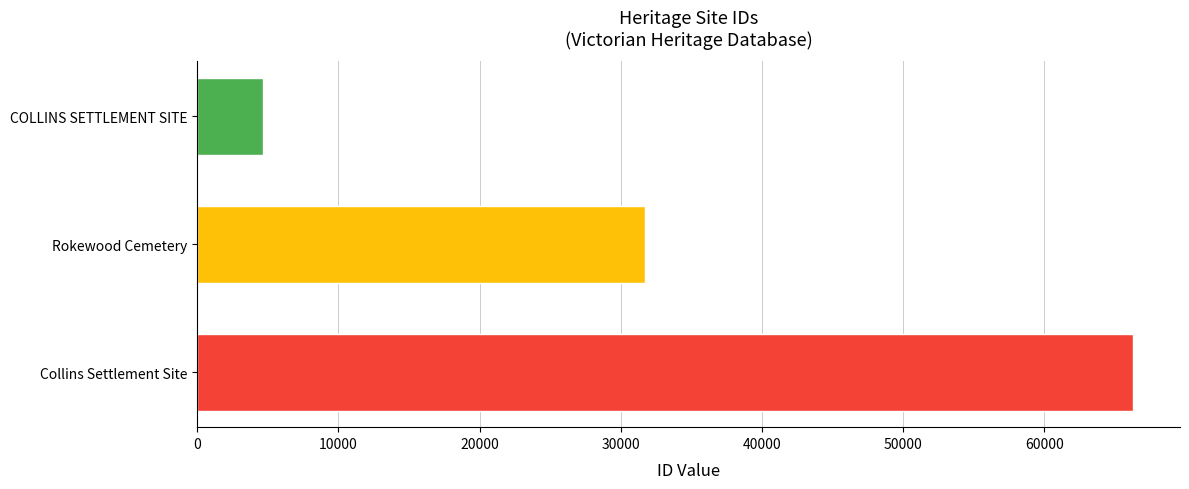

Reading bottom to top, extract all data points from this chart.

Collins Settlement Site=66306	Rokewood Cemetery=31694	COLLINS SETTLEMENT SITE=4653